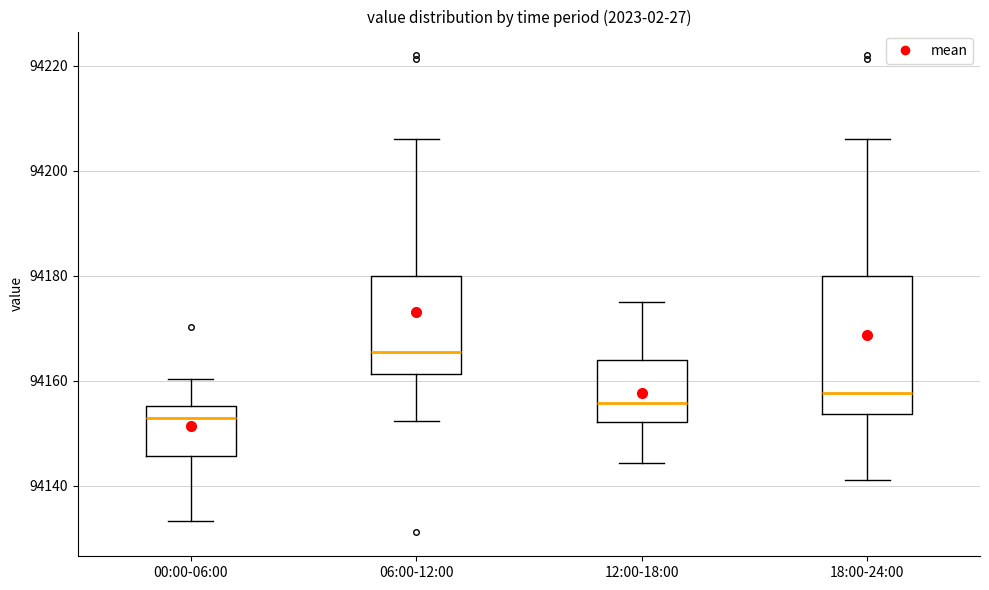

Where is the lower edge of the box for 18:00-24:00 on the y-axis? The values are not printed on the chart, so give them approximately, as read against the axis.

94154